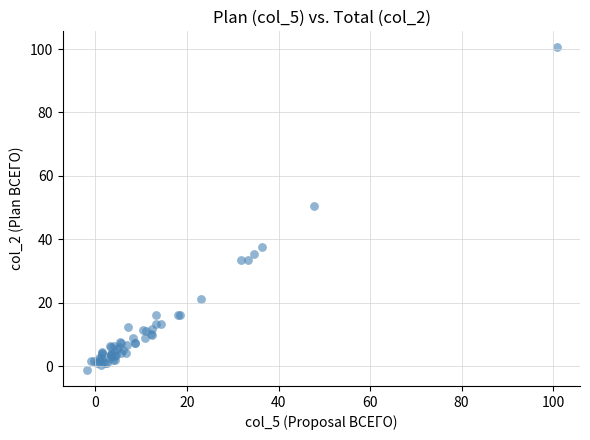

What Y value in the scatter plot is closest to 49?

50.5